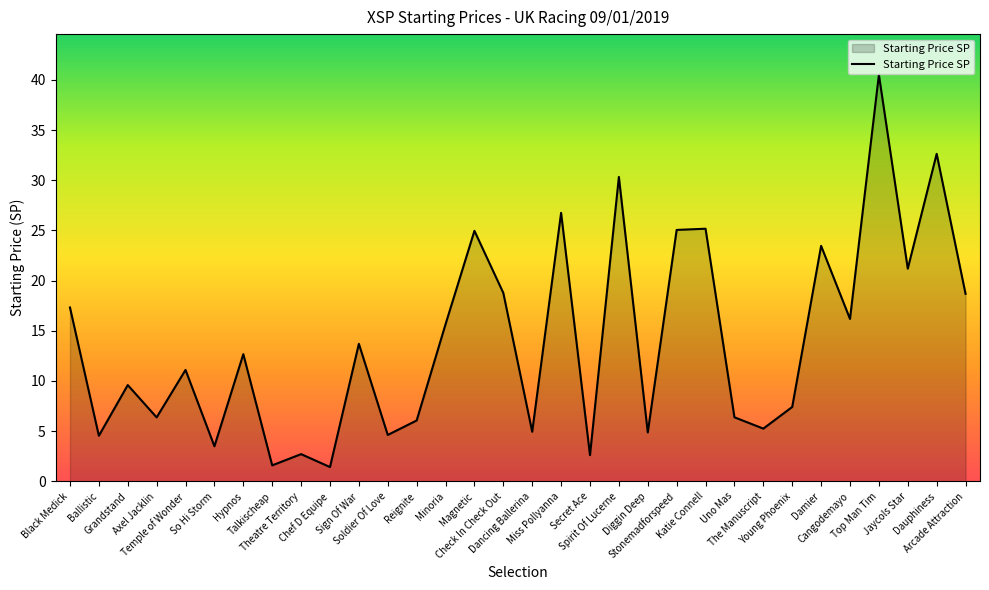

Count the number of values greater than 12.

16